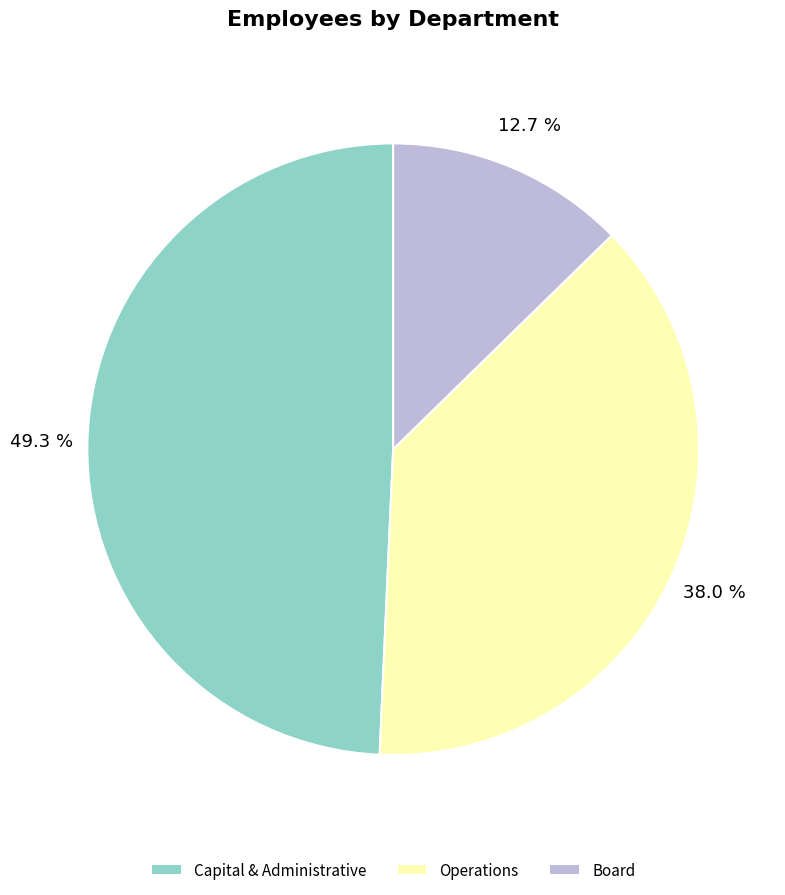

To the nearest percent, what is the difference between the largest and smallest slice percentages?

37%